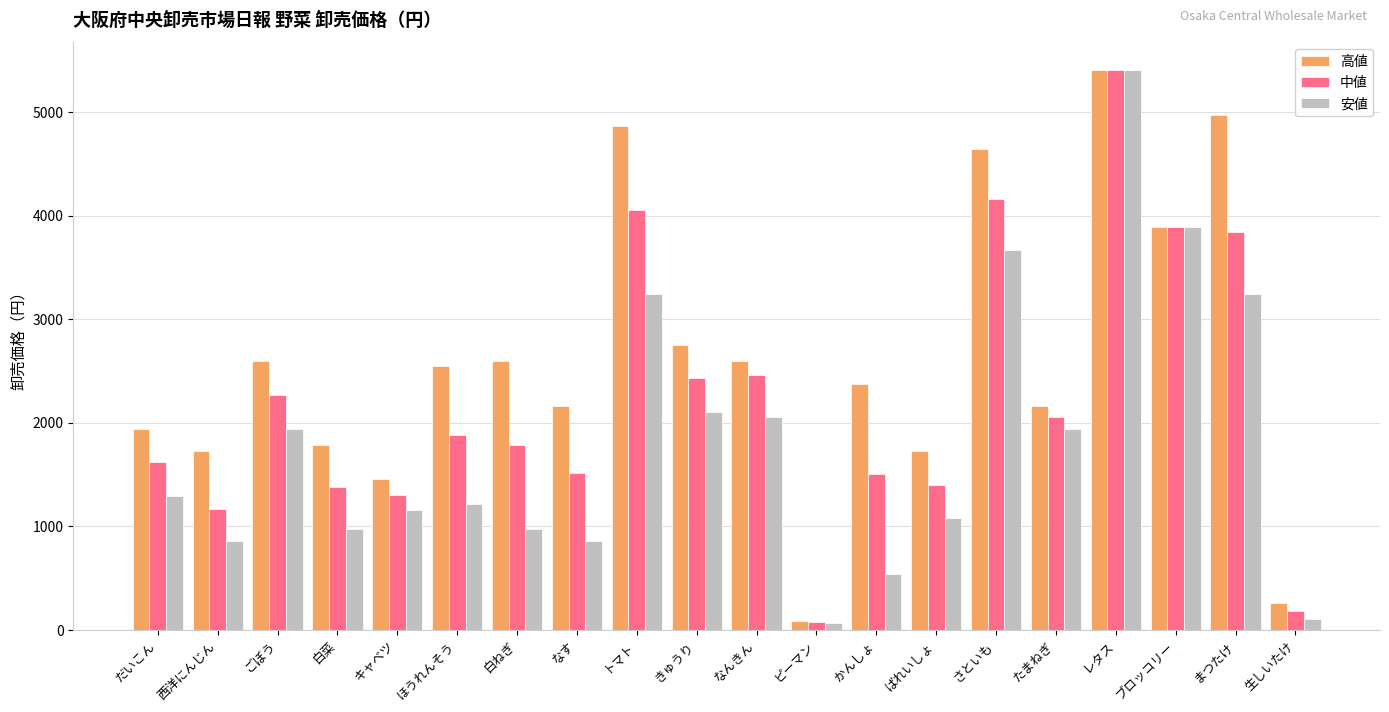

What are all the series names shown in the legend?

高値, 中値, 安値